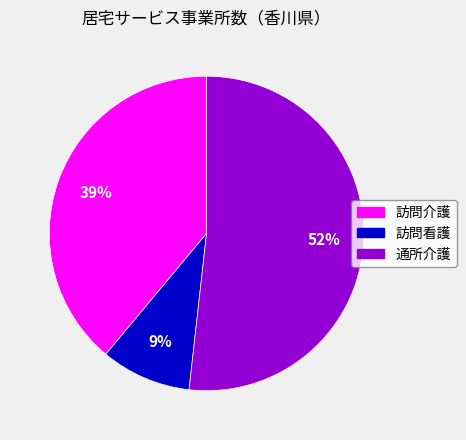

Count the number of slices in the pie.

3